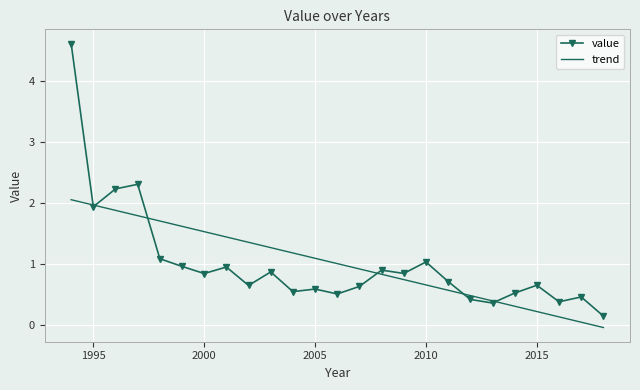

What is the maximum value for trend?

2.0